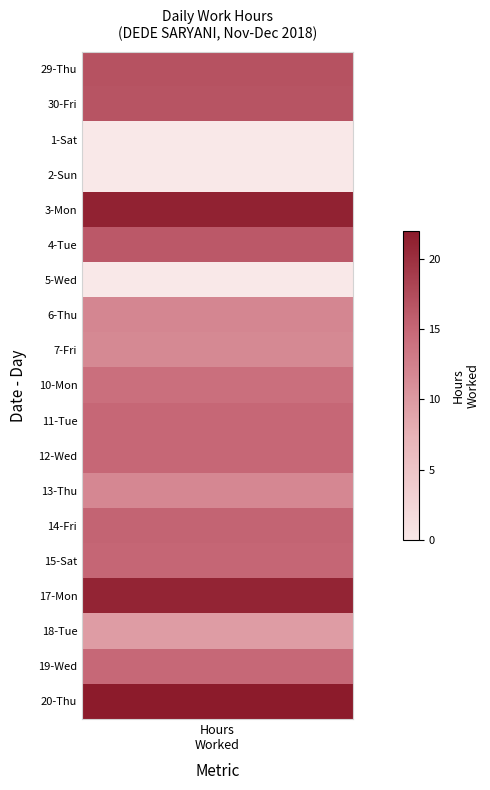

Which series has the largest total across all categories?

20-Thu